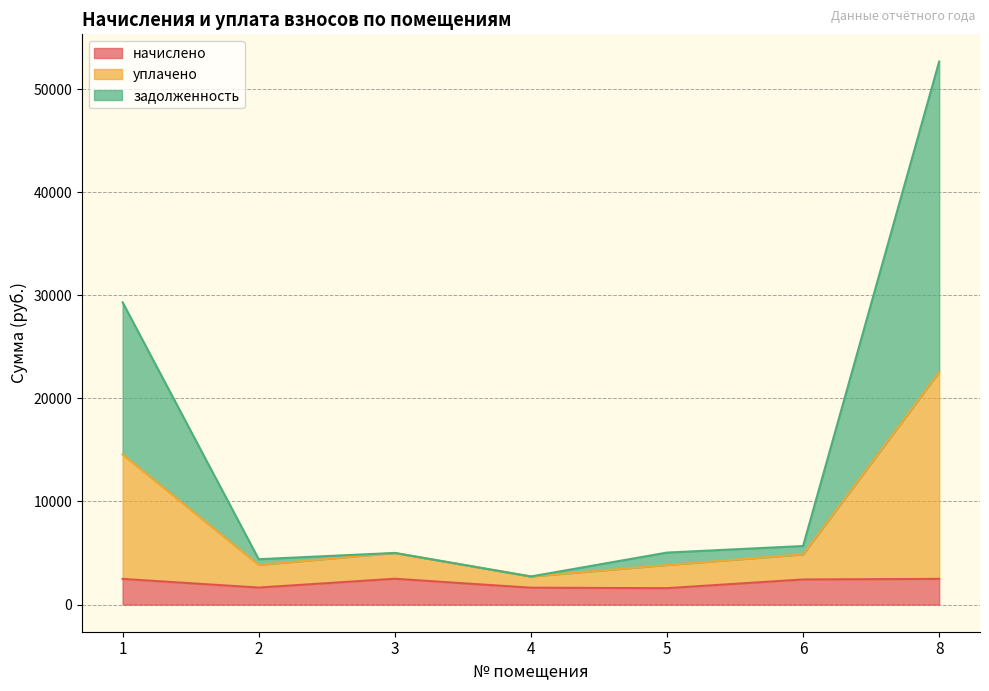

How many lines are shown in the chart?

3